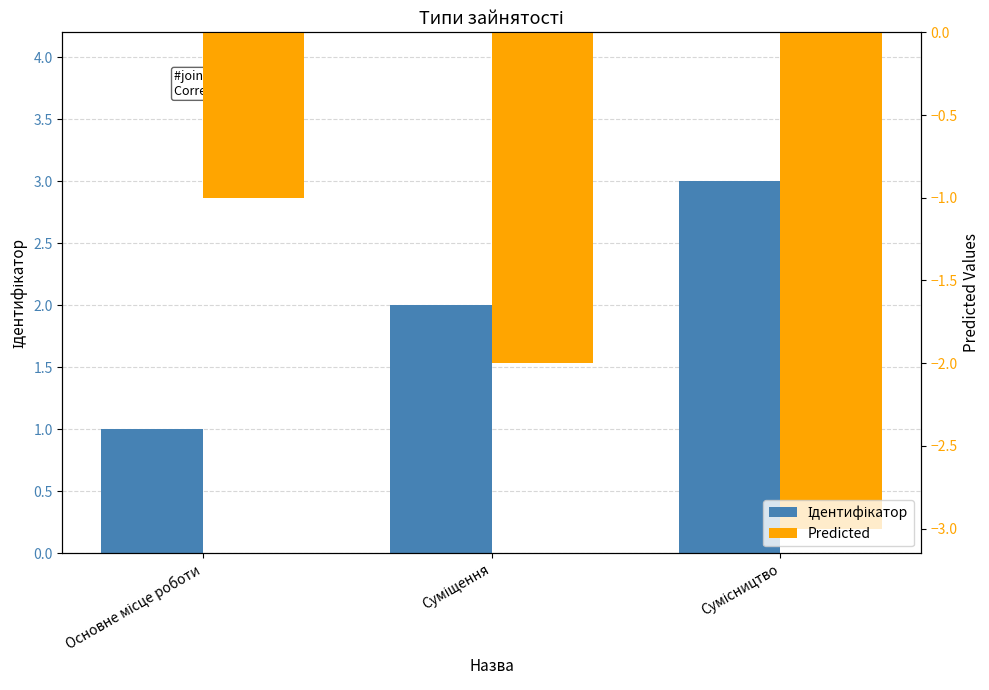

What are all the series names shown in the legend?

Ідентифікатор, Predicted